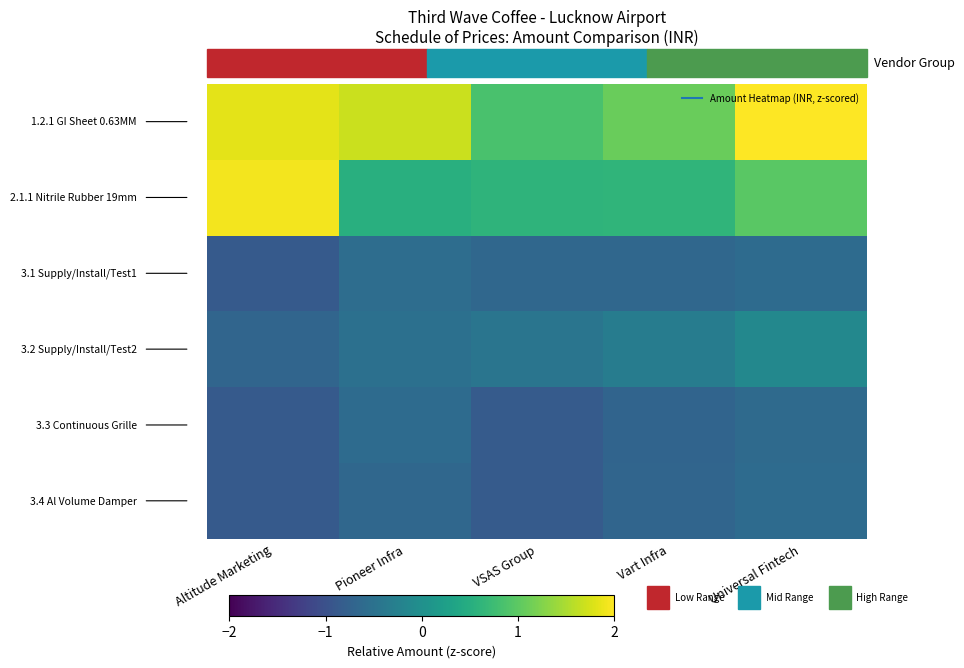

At which category does the chart reach its minimum across all series?

Altitude Marketing